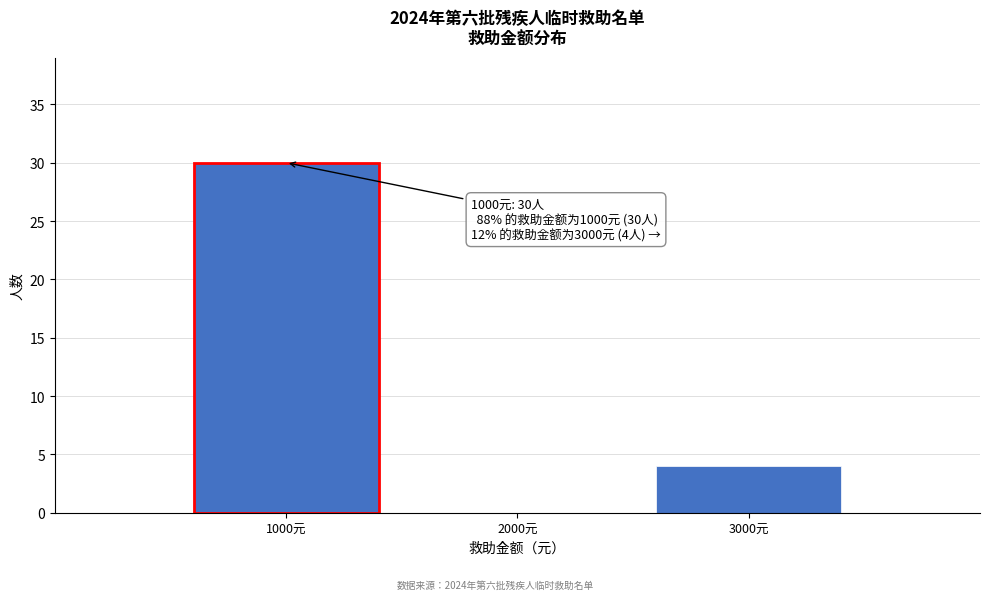

Reading right to left, list all the values displayed in this chart.

3000元=4	2000元=0	1000元=30